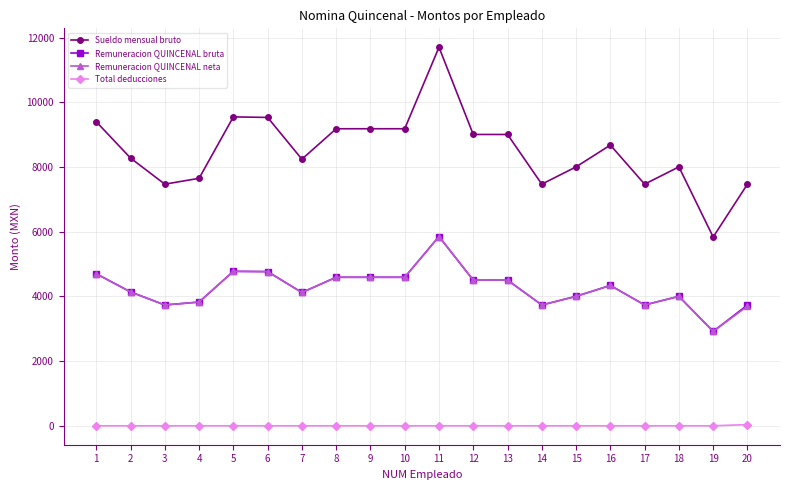

True or false: Sueldo mensual bruto and Remuneracion QUINCENAL bruta cross at least once.

False